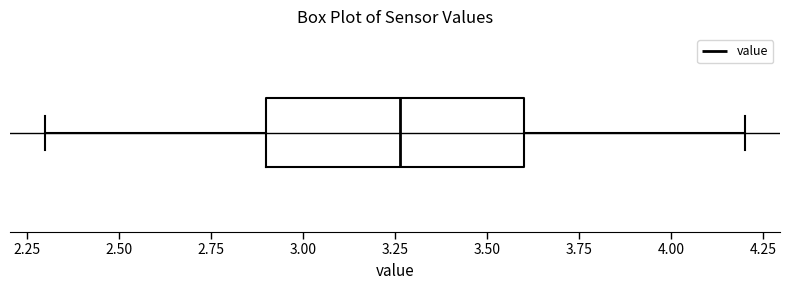

Transcribe this box plot: give where the median line is, the range the box spans, and where the two whiskers end, as read against the x-axis. The values are not printed on the chart, so give them approximately, as read against the axis.

median 3.25, box 2.90 to 3.60, whiskers 2.30 to 4.20